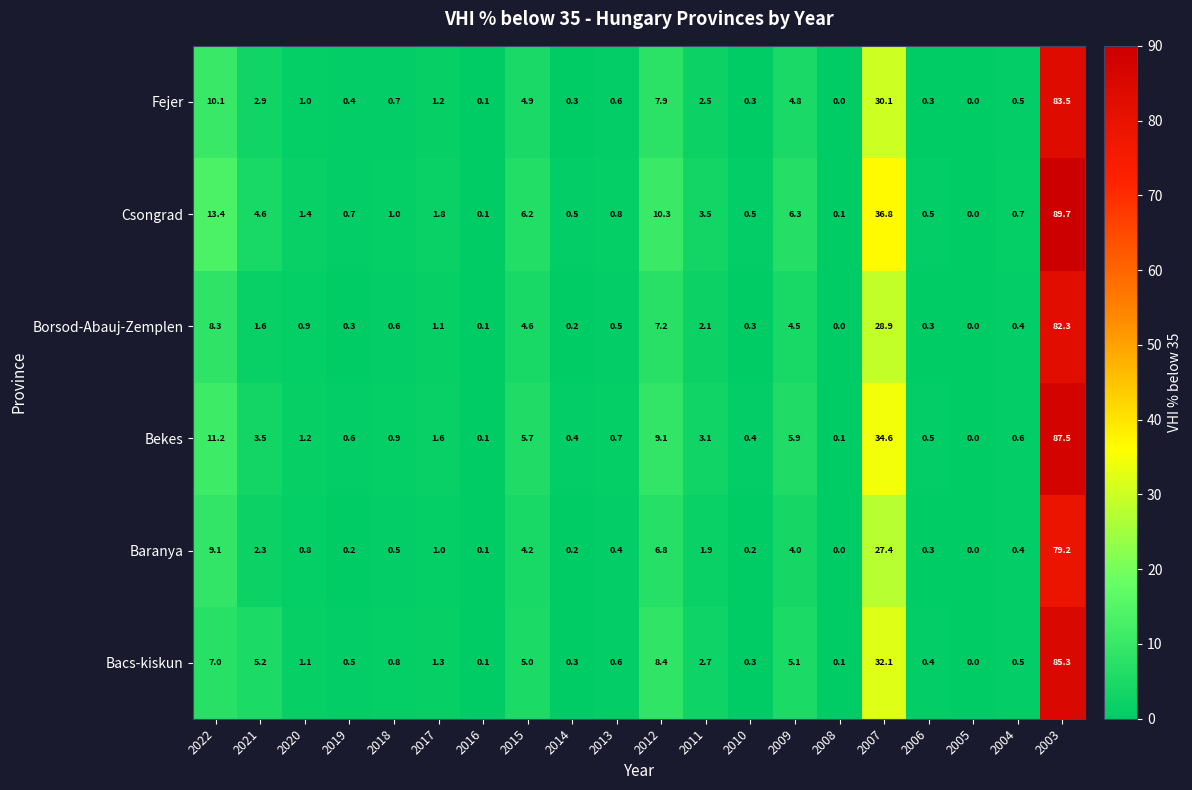

What is the difference between the Borsod-Abauj-Zemplen values at 2010 and 2011?

1.8